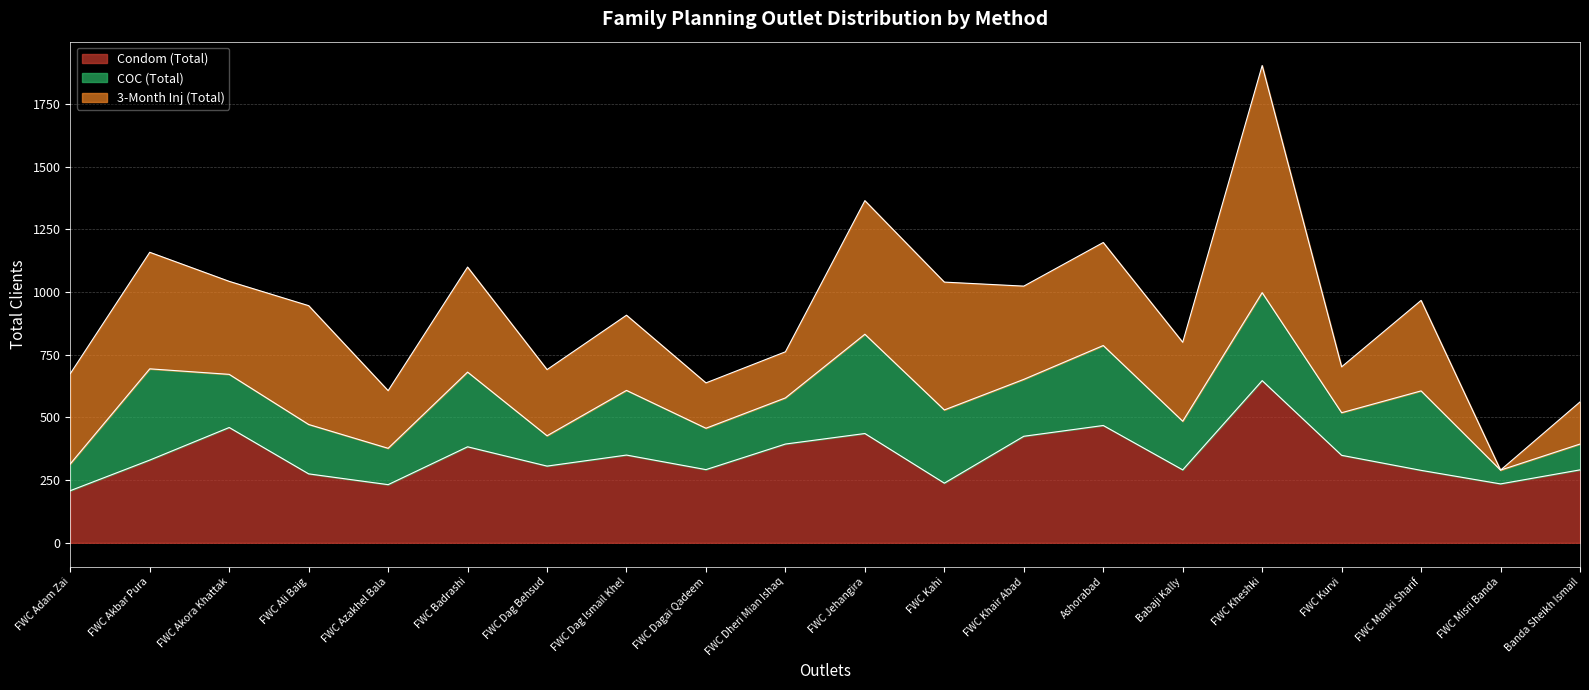

True or false: 3-Month Inj (Total) and Condom (Total) cross at least once.

True